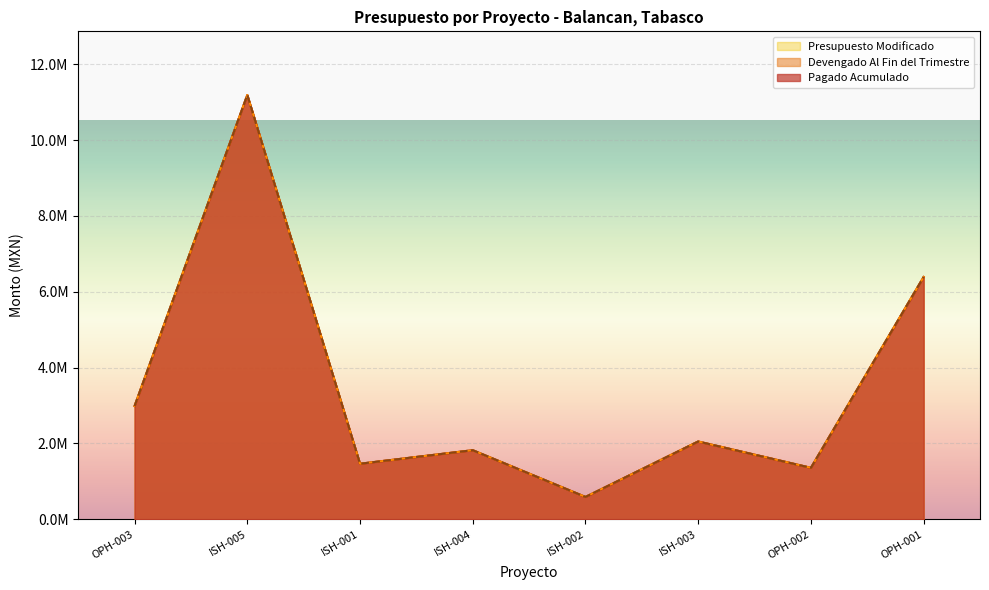

True or false: Devengado Al Fin del Trimestre and Pagado Acumulado intersect in this chart.

False